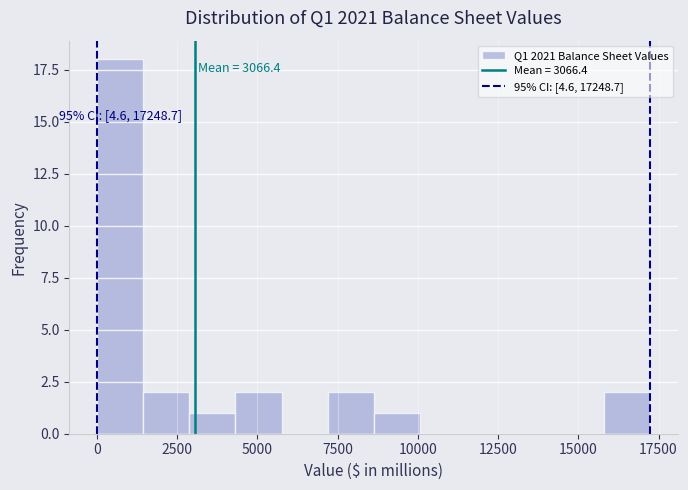

Read against the x-axis, roughly where is the centre of the tallest bar?

500